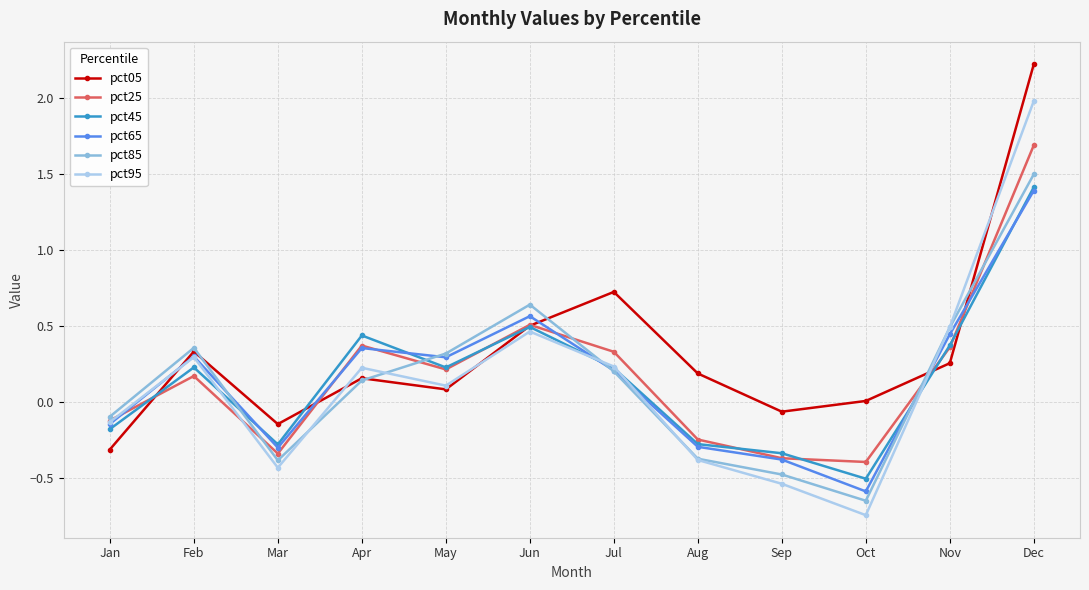

Between Mar and Nov, which series saw the biggest shift?

pct95